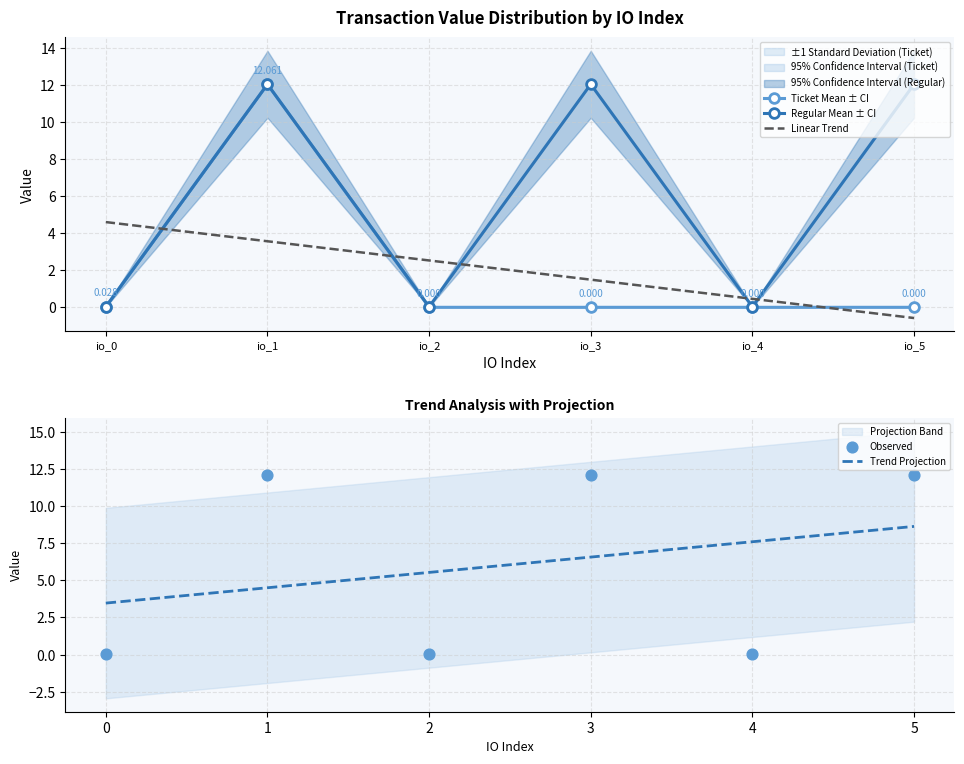

True or false: Linear Trend and Ticket Mean ± CI intersect in this chart.

True